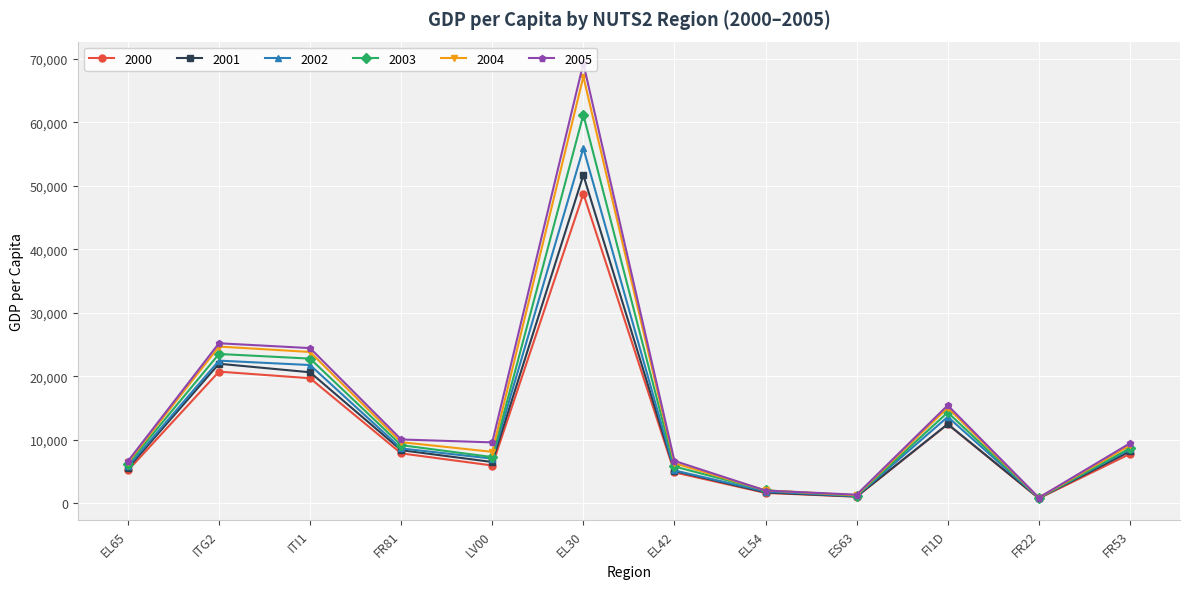

Where does the 2001 series first go above 8159?

ITG2